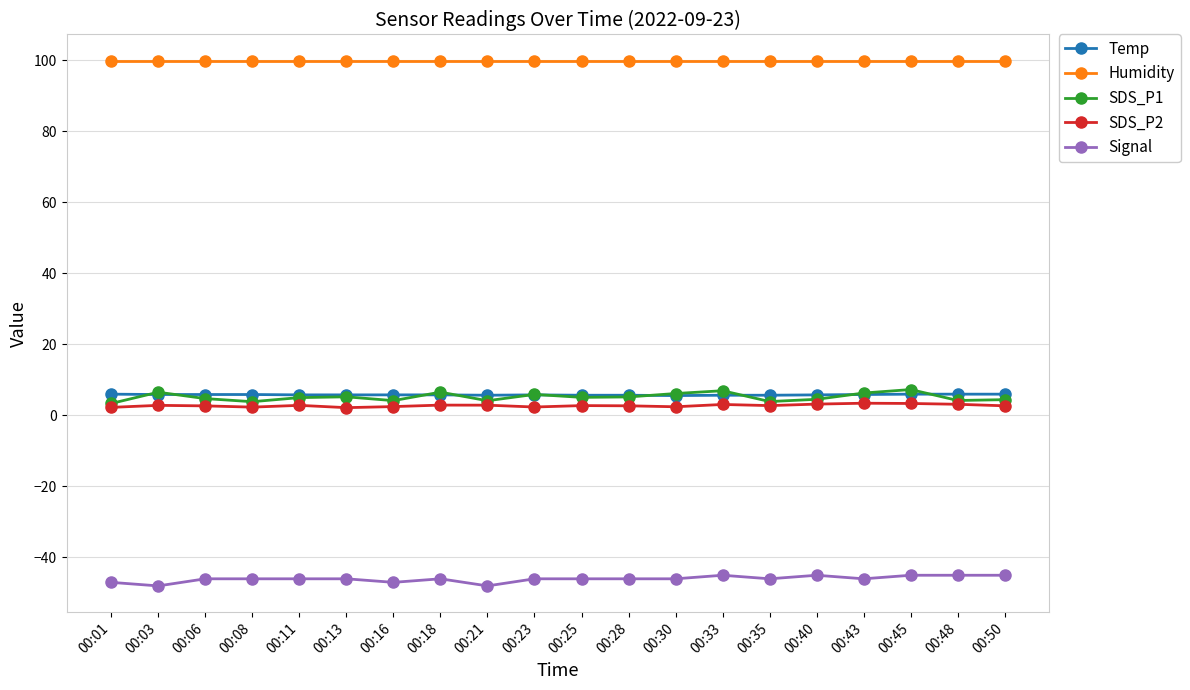

What is the maximum value for SDS_P2?

3.5